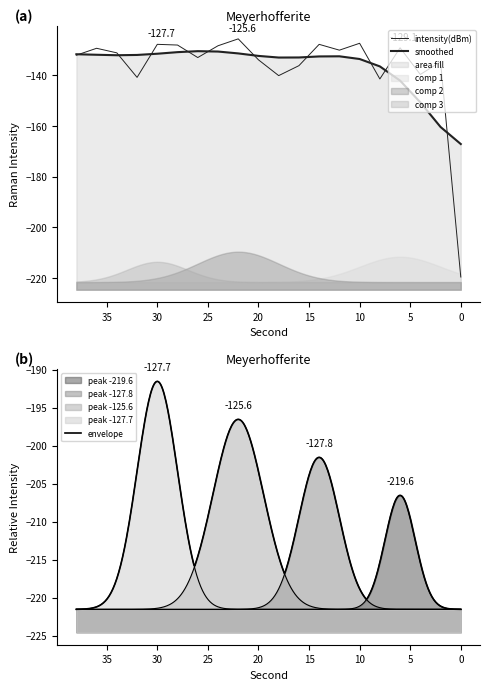

True or false: the data has more than 1 interior local peaks.

True